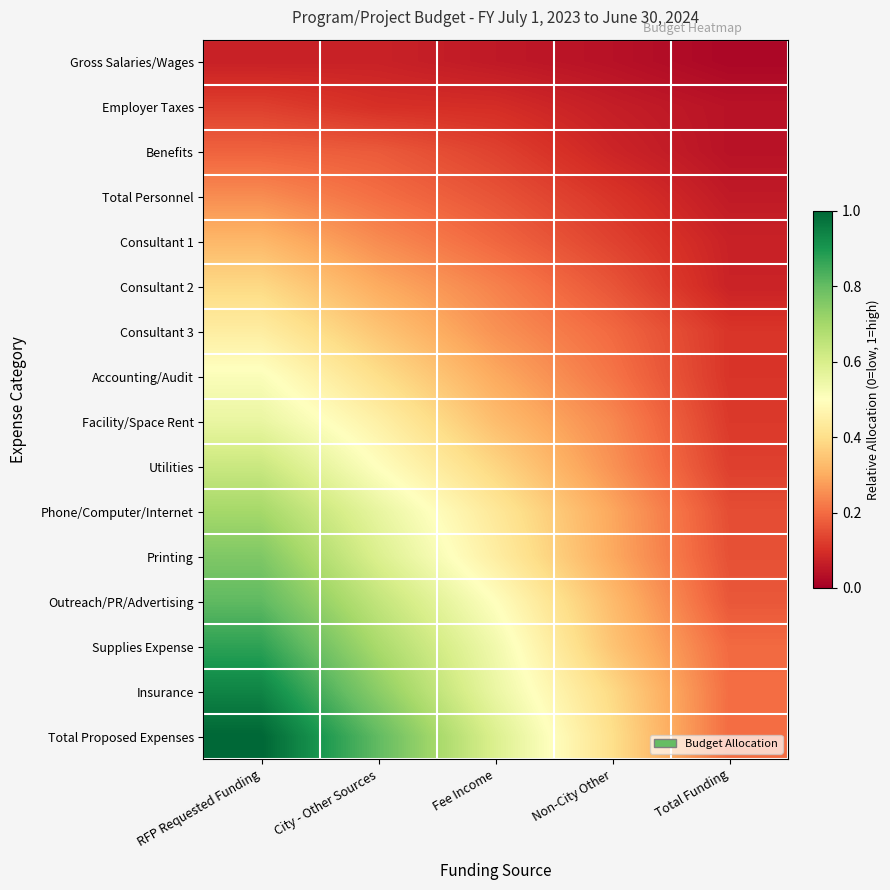

Reading left to right, extract all data points from this chart.

Gross Salaries/Wages: RFP Requested Funding=0.1	City - Other Sources=0.1	Fee Income=0.1	Non-City Other=0.0	Total Funding=0.0
Employer Taxes: RFP Requested Funding=0.1	City - Other Sources=0.1	Fee Income=0.1	Non-City Other=0.1	Total Funding=0.0
Benefits: RFP Requested Funding=0.2	City - Other Sources=0.2	Fee Income=0.1	Non-City Other=0.1	Total Funding=0.0
Total Personnel: RFP Requested Funding=0.3	City - Other Sources=0.2	Fee Income=0.2	Non-City Other=0.1	Total Funding=0.1
Consultant 1: RFP Requested Funding=0.3	City - Other Sources=0.2	Fee Income=0.2	Non-City Other=0.1	Total Funding=0.1
Consultant 2: RFP Requested Funding=0.4	City - Other Sources=0.3	Fee Income=0.2	Non-City Other=0.2	Total Funding=0.1
Consultant 3: RFP Requested Funding=0.4	City - Other Sources=0.3	Fee Income=0.3	Non-City Other=0.2	Total Funding=0.1
Accounting/Audit: RFP Requested Funding=0.5	City - Other Sources=0.4	Fee Income=0.3	Non-City Other=0.2	Total Funding=0.1
Facility/Space Rent: RFP Requested Funding=0.6	City - Other Sources=0.5	Fee Income=0.3	Non-City Other=0.2	Total Funding=0.1
Utilities: RFP Requested Funding=0.6	City - Other Sources=0.5	Fee Income=0.4	Non-City Other=0.3	Total Funding=0.1
Phone/Computer/Internet: RFP Requested Funding=0.7	City - Other Sources=0.6	Fee Income=0.4	Non-City Other=0.3	Total Funding=0.1
Printing: RFP Requested Funding=0.8	City - Other Sources=0.6	Fee Income=0.4	Non-City Other=0.3	Total Funding=0.2
Outreach/PR/Advertising: RFP Requested Funding=0.8	City - Other Sources=0.6	Fee Income=0.5	Non-City Other=0.3	Total Funding=0.2
Supplies Expense: RFP Requested Funding=0.9	City - Other Sources=0.7	Fee Income=0.5	Non-City Other=0.3	Total Funding=0.2
Insurance: RFP Requested Funding=0.9	City - Other Sources=0.7	Fee Income=0.6	Non-City Other=0.4	Total Funding=0.2
Total Proposed Expenses: RFP Requested Funding=1.0	City - Other Sources=0.8	Fee Income=0.6	Non-City Other=0.4	Total Funding=0.2